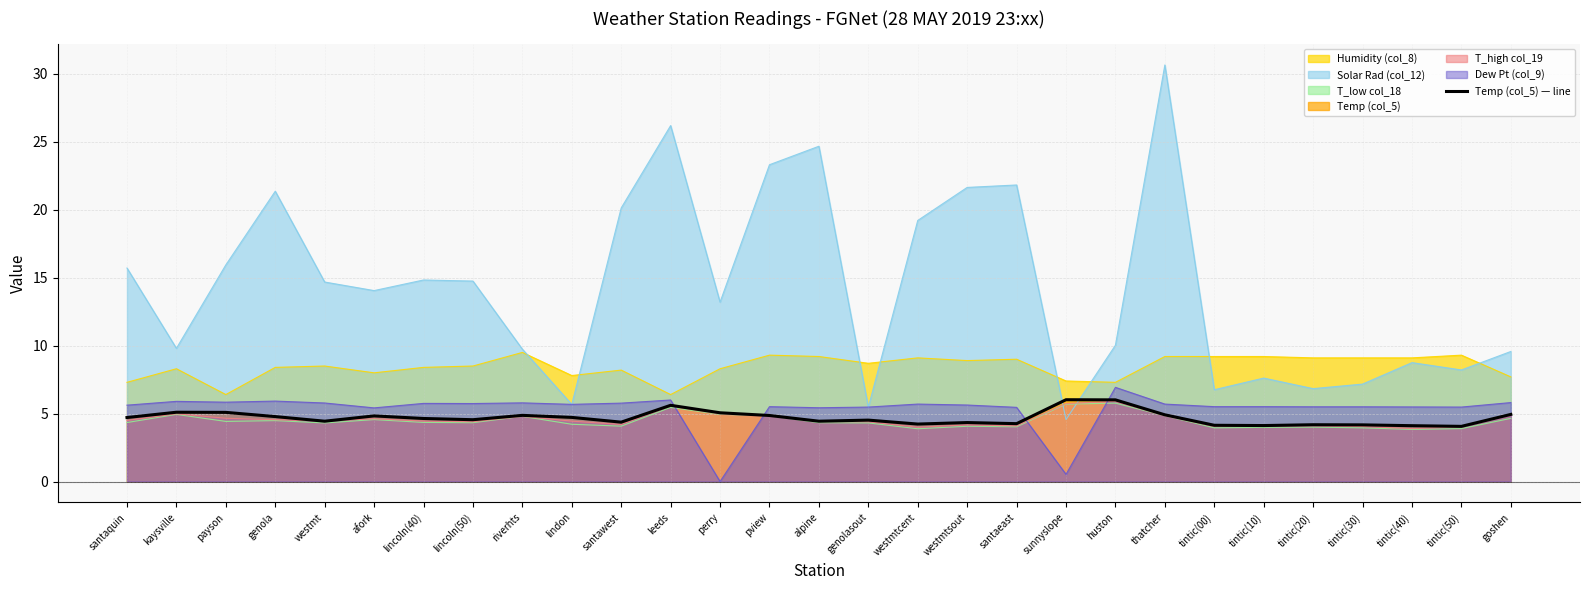

At which label is the value closest to 5?

perry